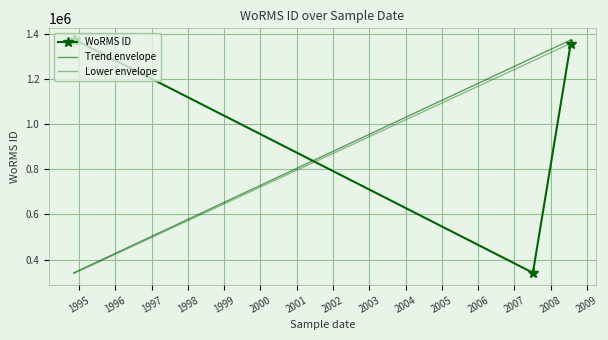

What is the change in value from 11-11-1994 to 13-11-1994?

-2